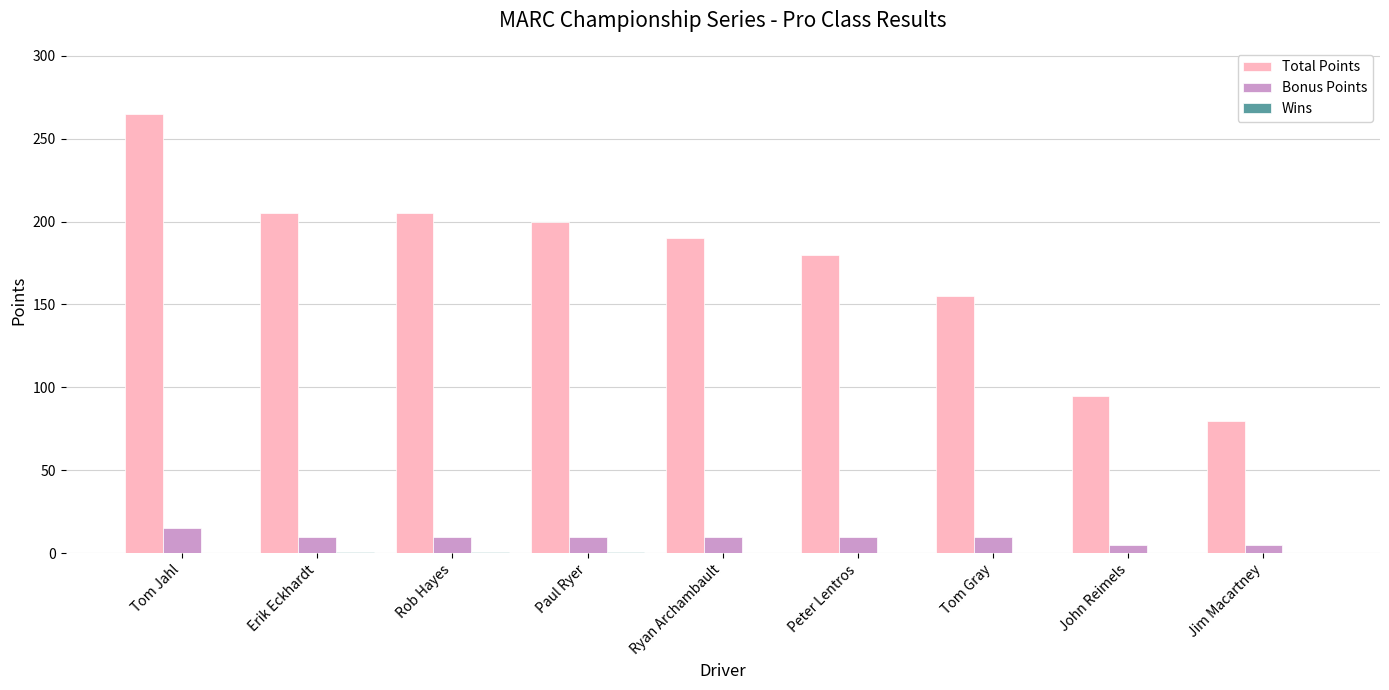

Which series changed the most between Paul Ryer and Jim Macartney?

Total Points